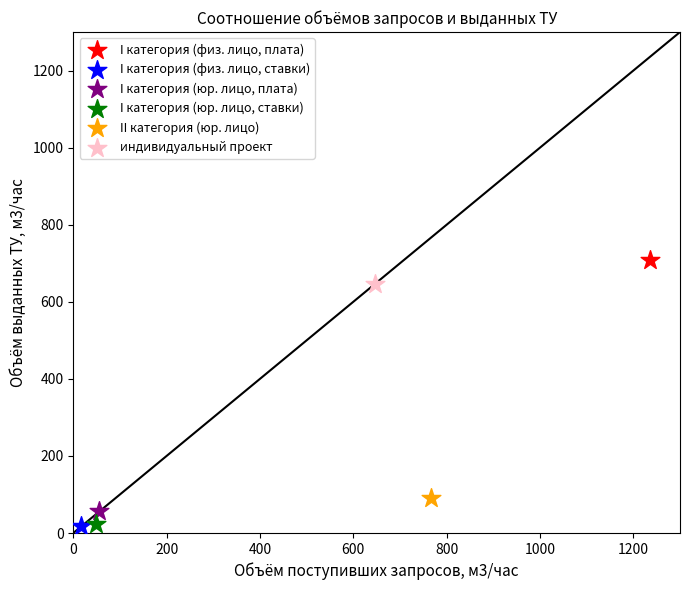

What are all the series names shown in the legend?

I категория (физ. лицо, плата), I категория (физ. лицо, ставки), I категория (юр. лицо, плата), I категория (юр. лицо, ставки), II категория (юр. лицо), индивидуальный проект